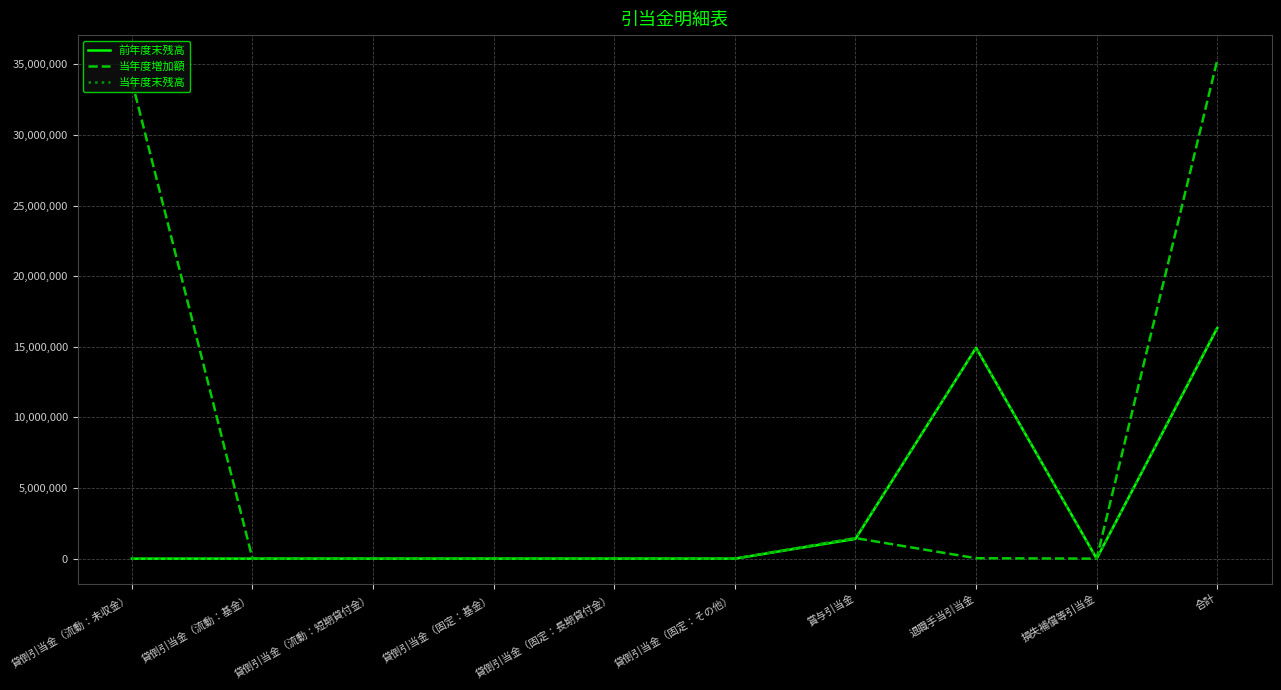

What is the total value across all series at 貸倒引当金（流動：未収金）?

33820561